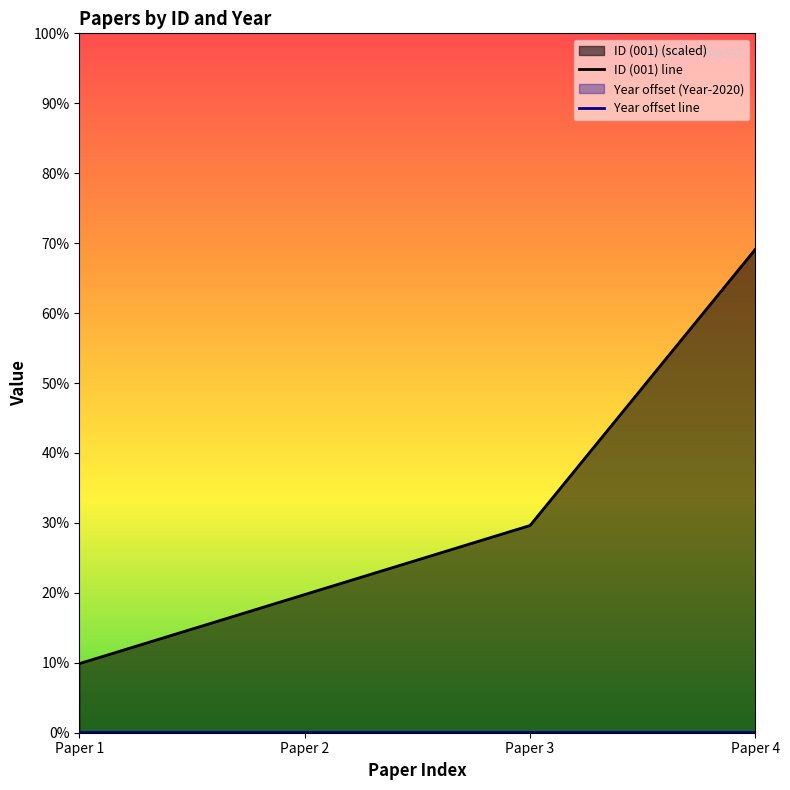

What is the sum of all values?

2600